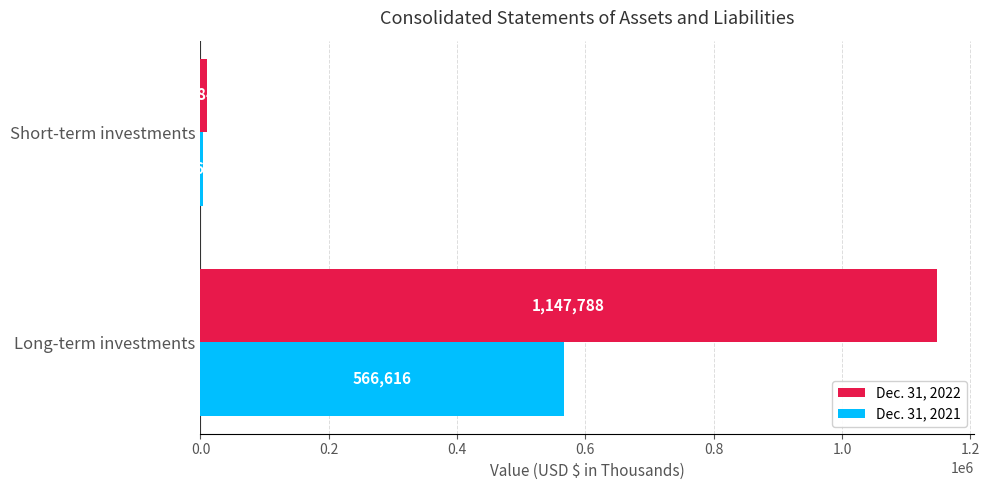

What is the difference between the maximum and minimum values in the Dec. 31, 2021 series?

562942